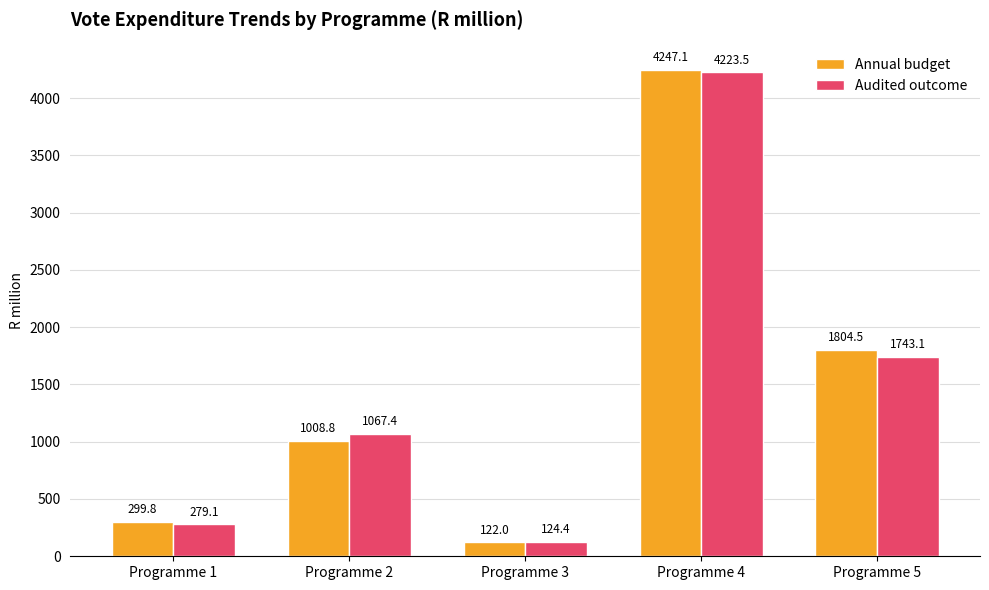

What is the value of the Audited outcome bar at the 2nd from the left?

1067.4